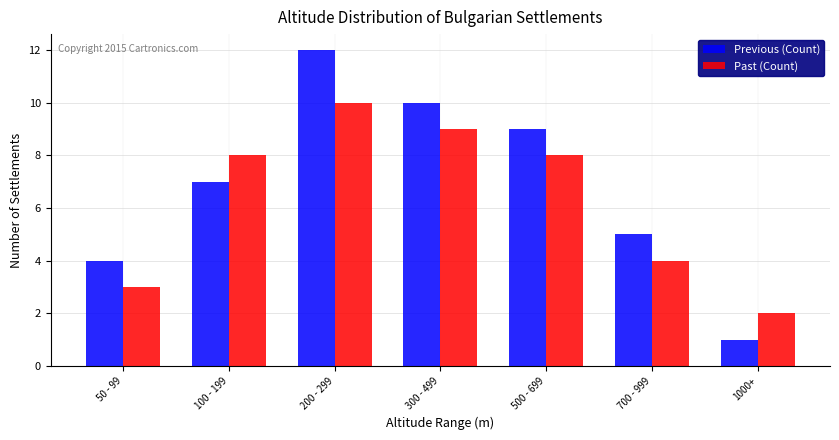

Reading right to left, list all the values displayed in this chart.

Previous (Count): 1	5	9	10	12	7	4
Past (Count): 2	4	8	9	10	8	3